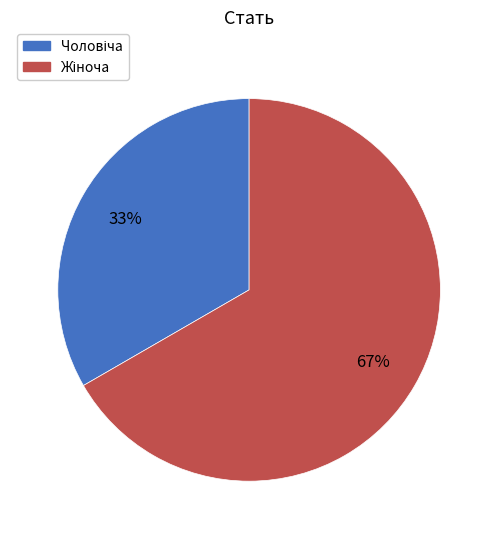

To the nearest percent, what is the average slice percentage?

50%